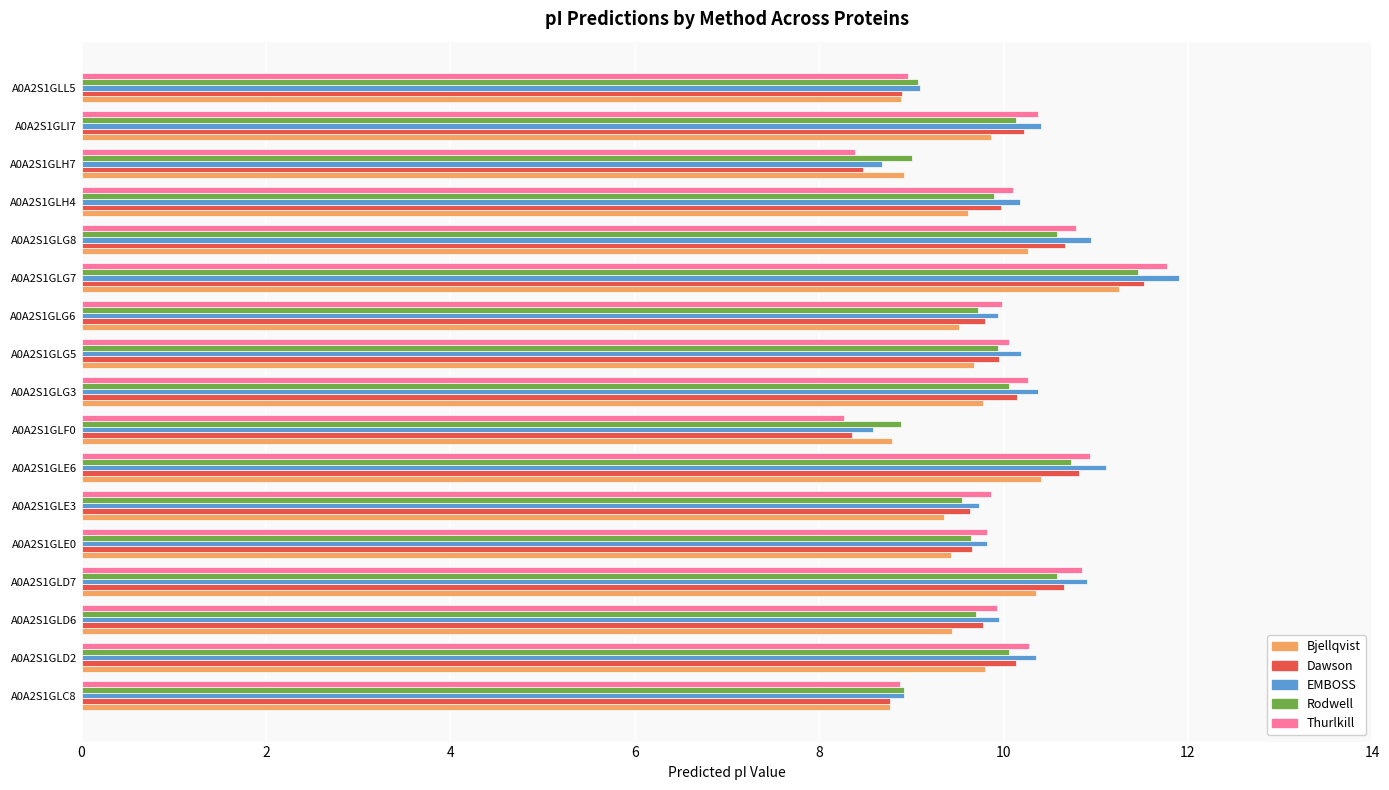

What is the minimum value for EMBOSS?

8.6